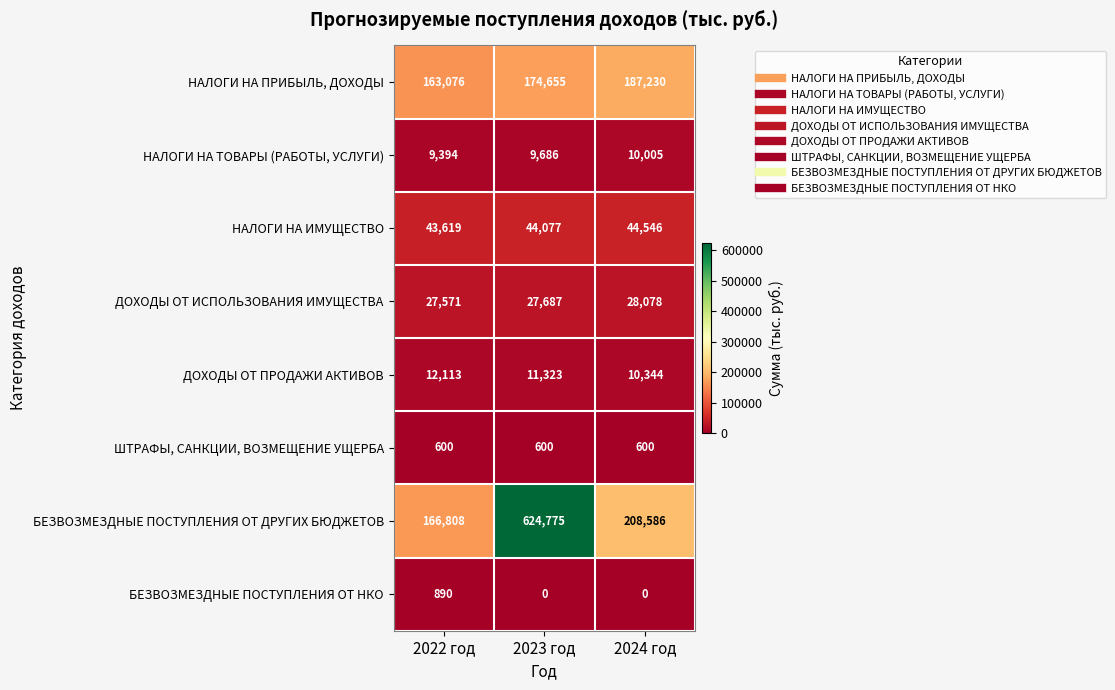

Where is БЕЗВОЗМЕЗДНЫЕ ПОСТУПЛЕНИЯ ОТ ДРУГИХ БЮДЖЕТОВ nearest to the value 395791?

2024 год